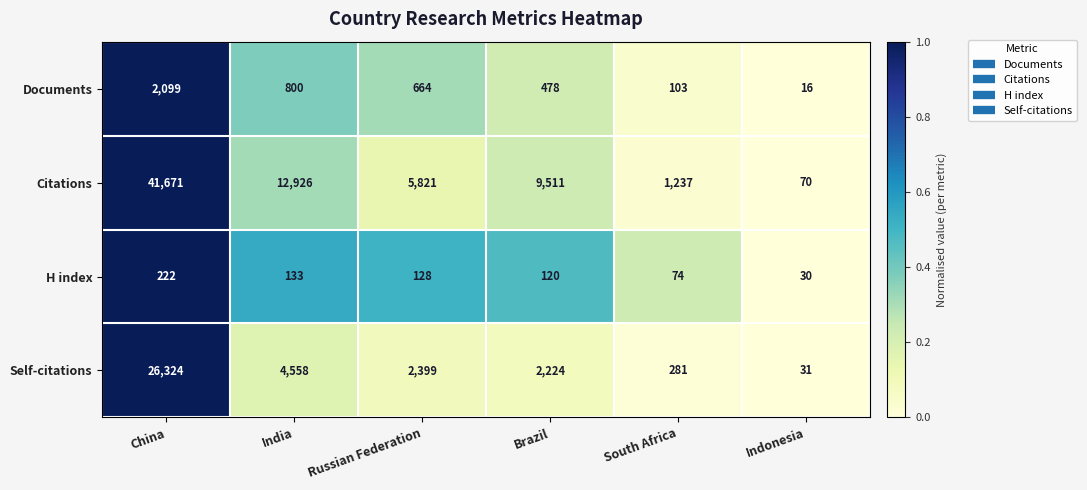

The value of H index at Russian Federation is 128. True or false?

True